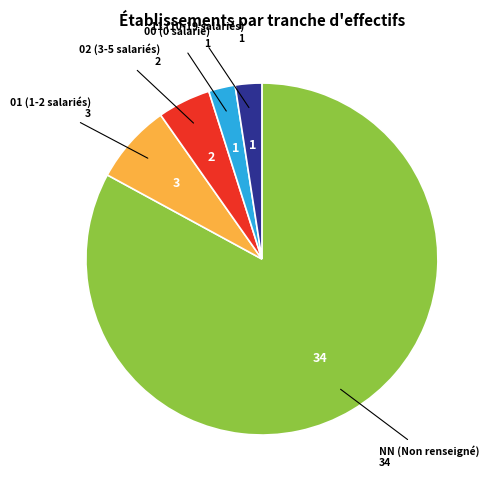

Does any single category account for the majority?

Yes